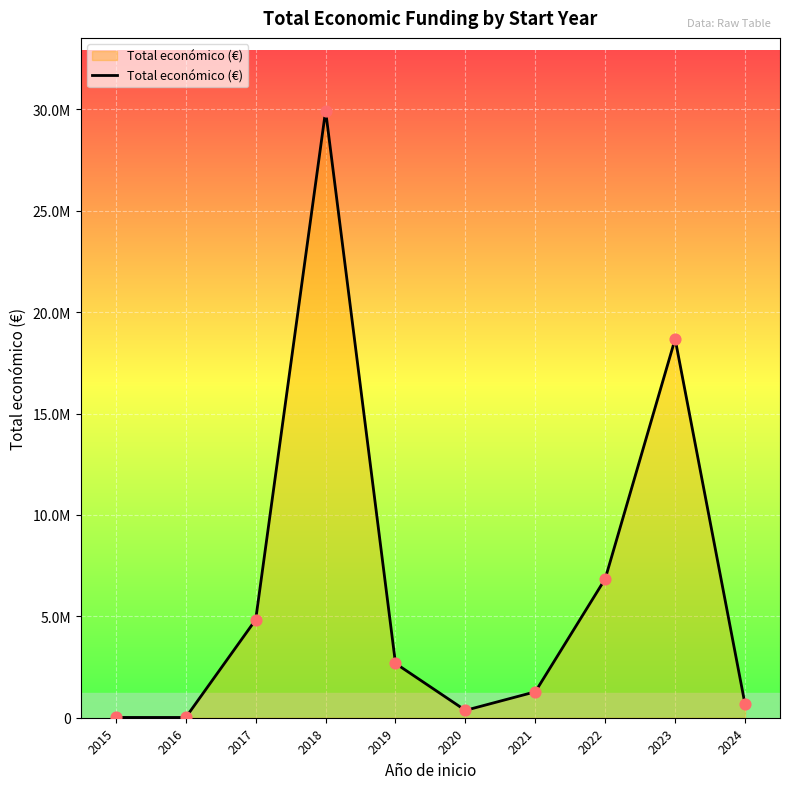

What is the change in value from 2019 to 2020?

-2315421